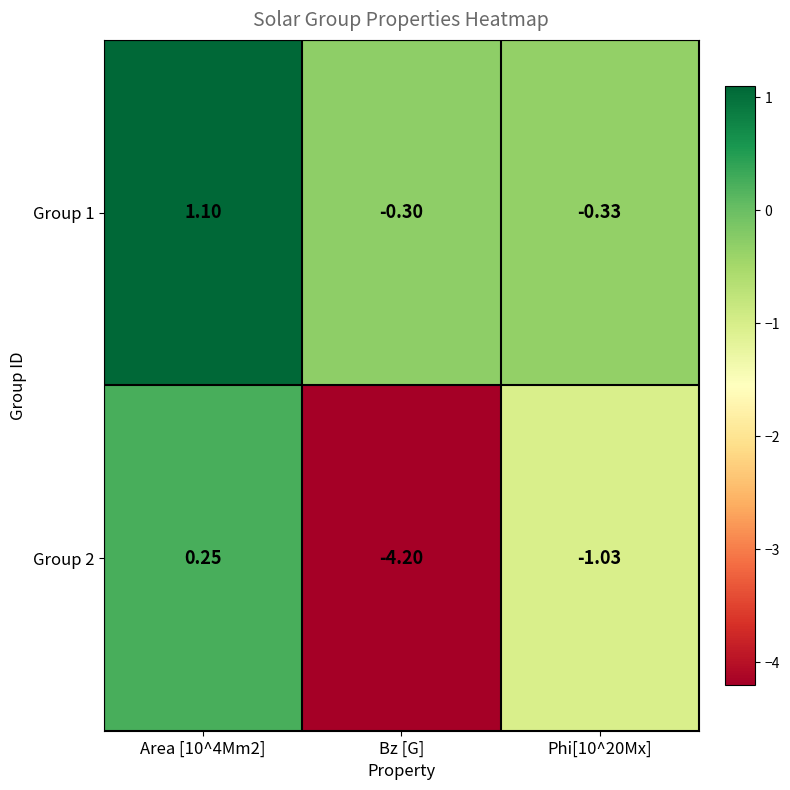

Which series changed the most between Area [10^4Mm2] and Phi[10^20Mx]?

Group 1